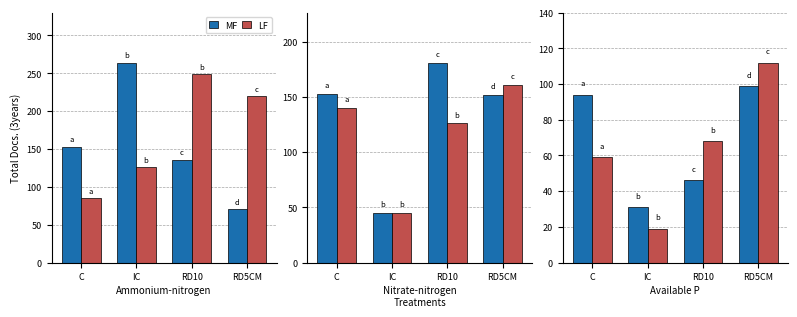

Rank the categories by LF value from highest to lowest.

RD5CM, RD10, C, IC